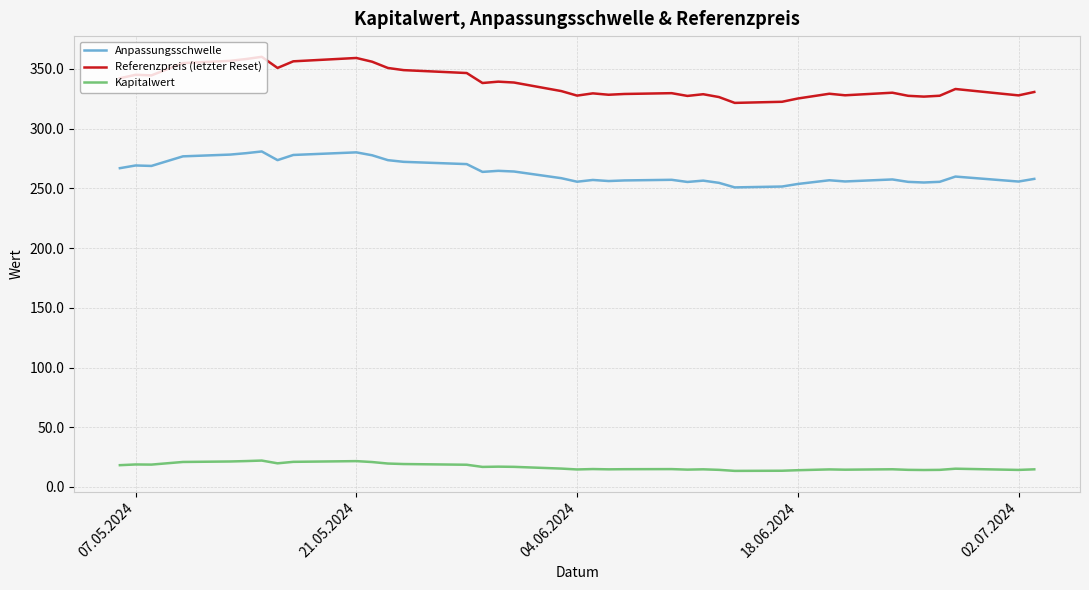

What is the maximum value for Kapitalwert?

22.1